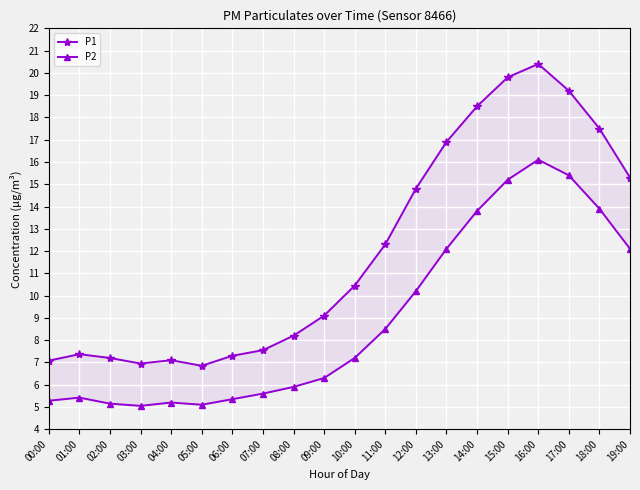

At which category is the sum across all series the highest?

16:00